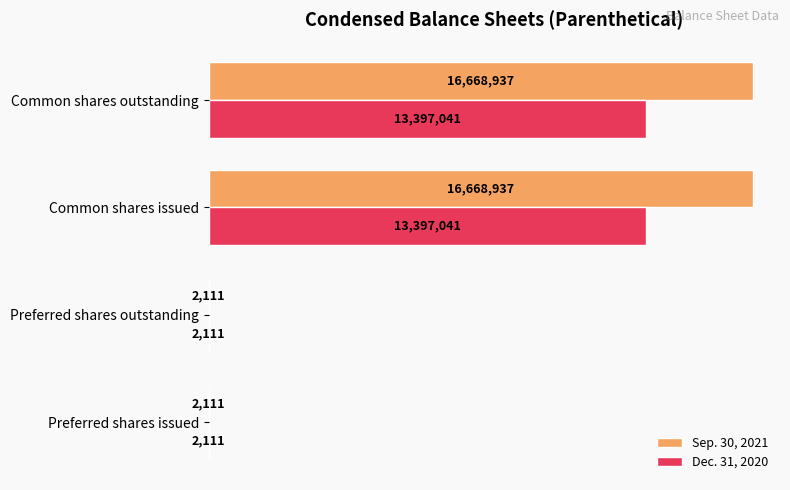

What is the sum of all Dec. 31, 2020 values?

26798304